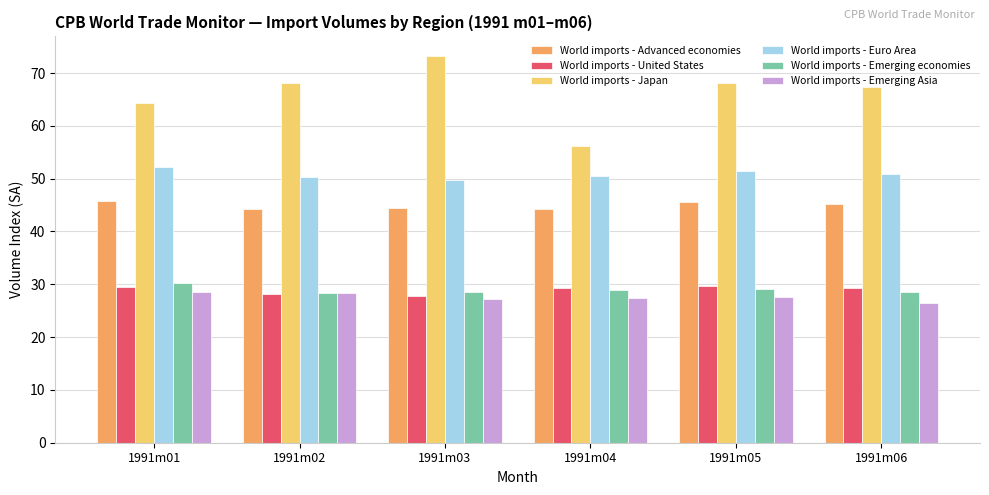

Read the World imports - Emerging economies value at 1991m04.

28.9